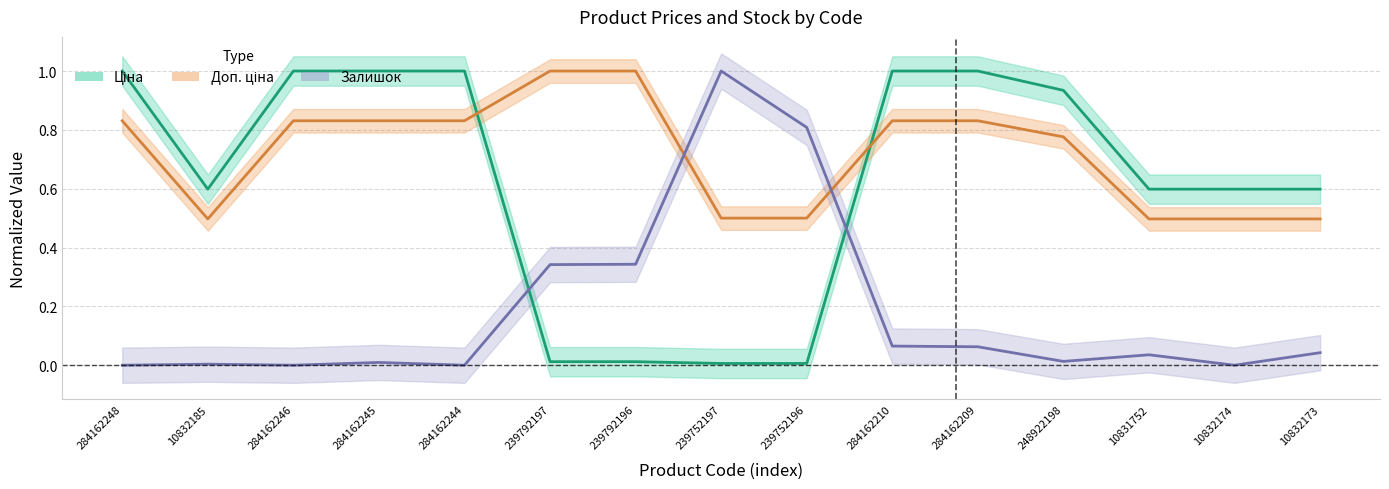

The value of Ціна at 284162244 is 0.6. True or false?

False